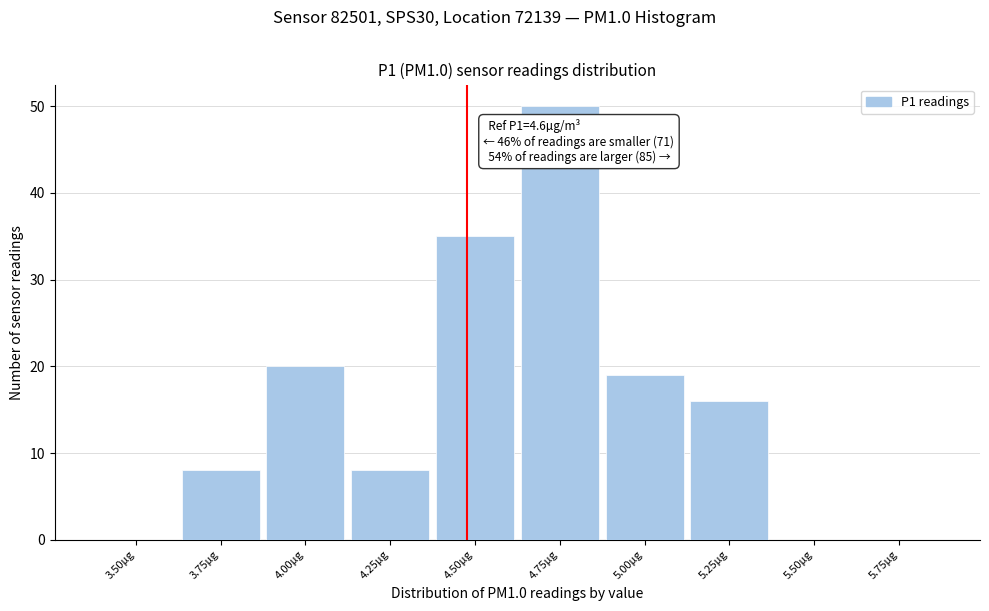

Reading left to right, transcribe all the data shown in this chart.

3.50µg=0	3.75µg=8	4.00µg=20	4.25µg=8	4.50µg=35	4.75µg=50	5.00µg=19	5.25µg=16	5.50µg=0	5.75µg=0